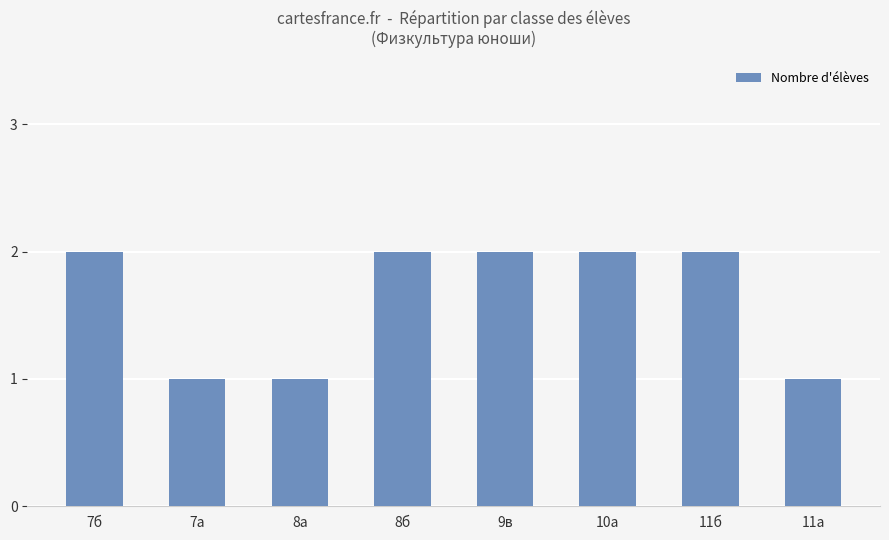

Between 8а and 7б, which is larger?

7б